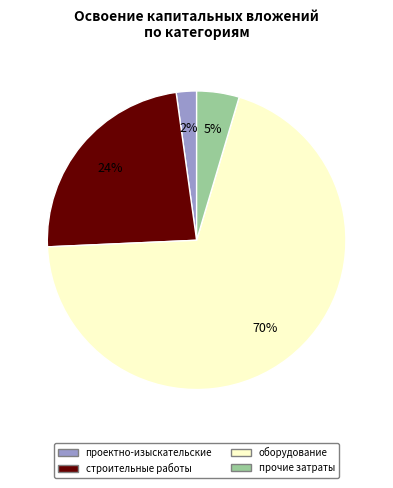

What percentage is the строительные работы slice, to the nearest percent?

24%